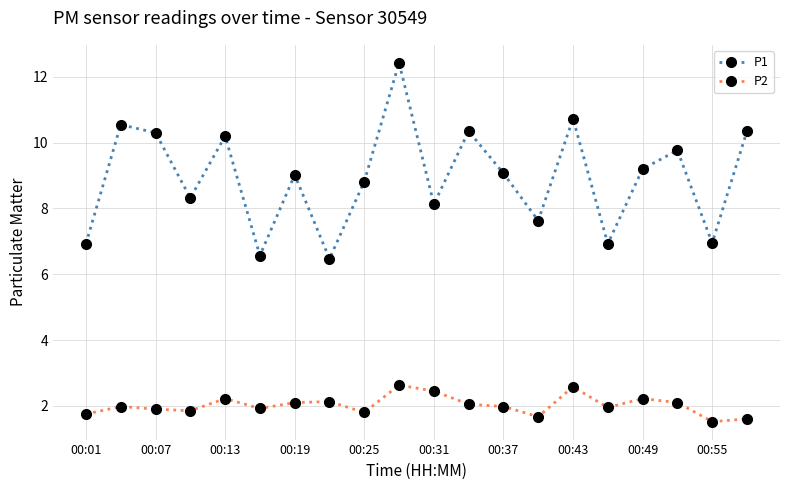

Which series has the largest total across all categories?

P1